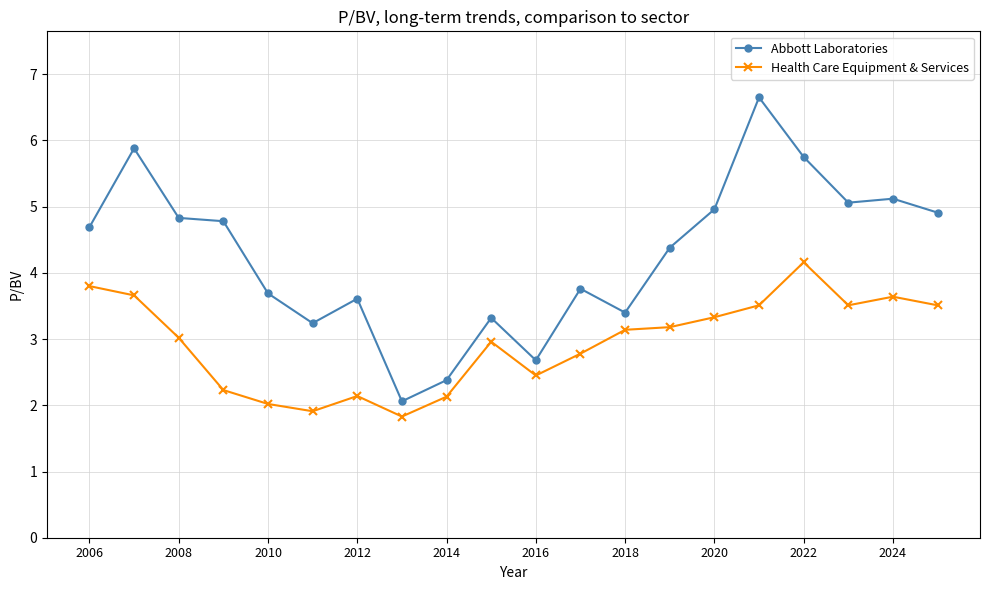

Which series has the largest range (max minus min)?

Abbott Laboratories